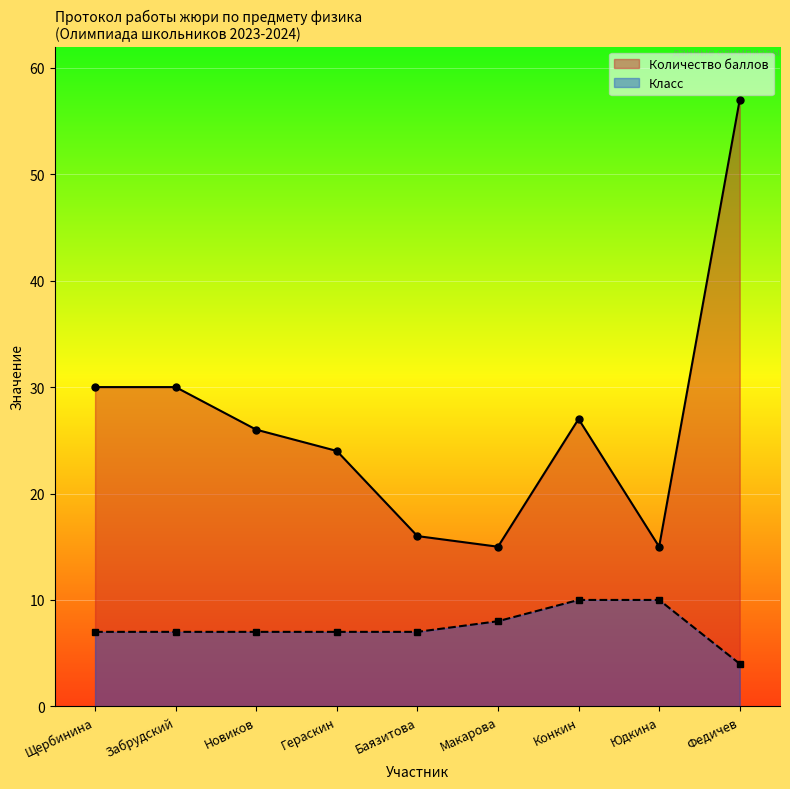

What value does the Класс series have at Макарова?

8